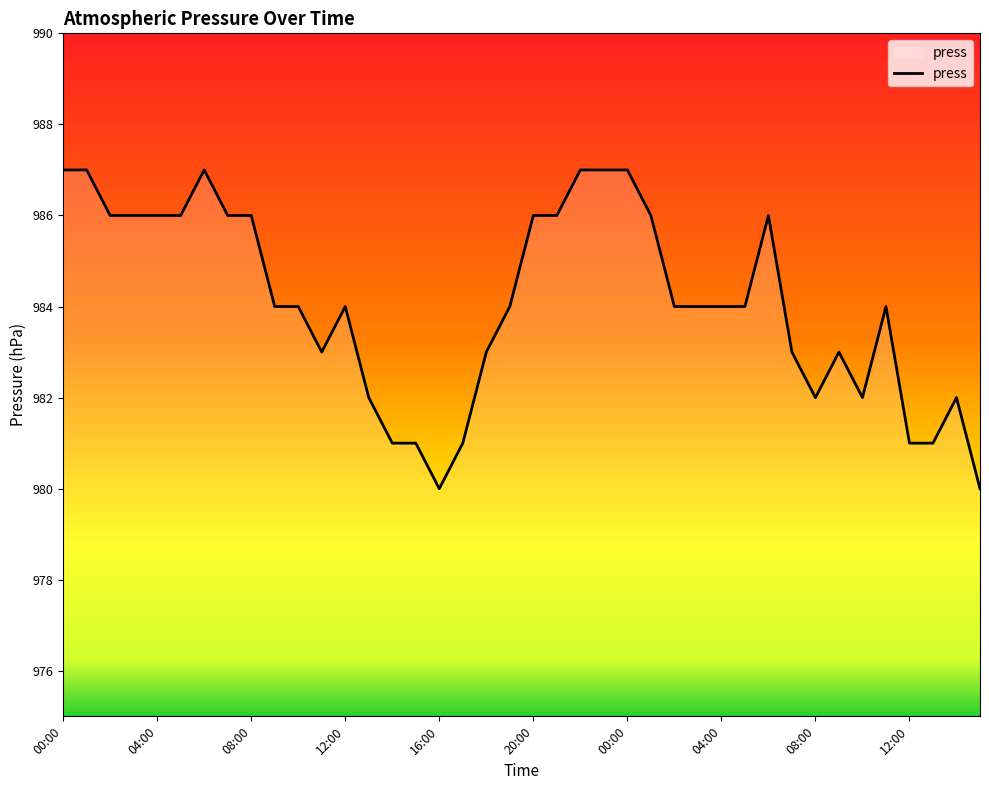

What is the difference between the maximum and minimum values?

7